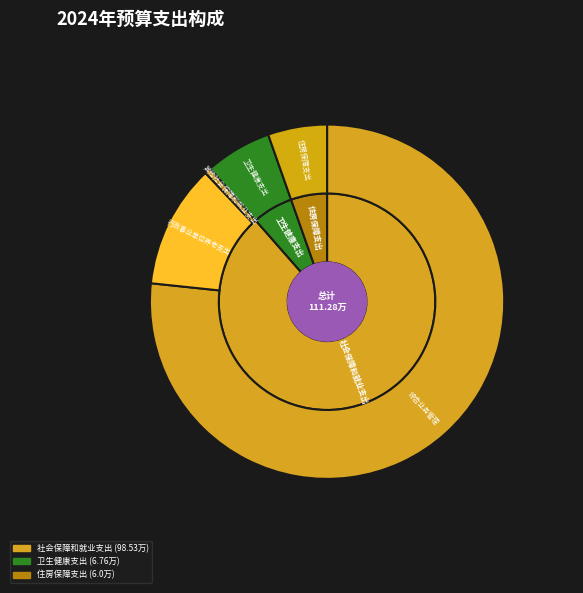

Rank the categories by value from highest to lowest.

综合业务管理, 行政事业单位养老支出, 卫生健康支出, 住房保障支出, 其他社会保障和就业支出